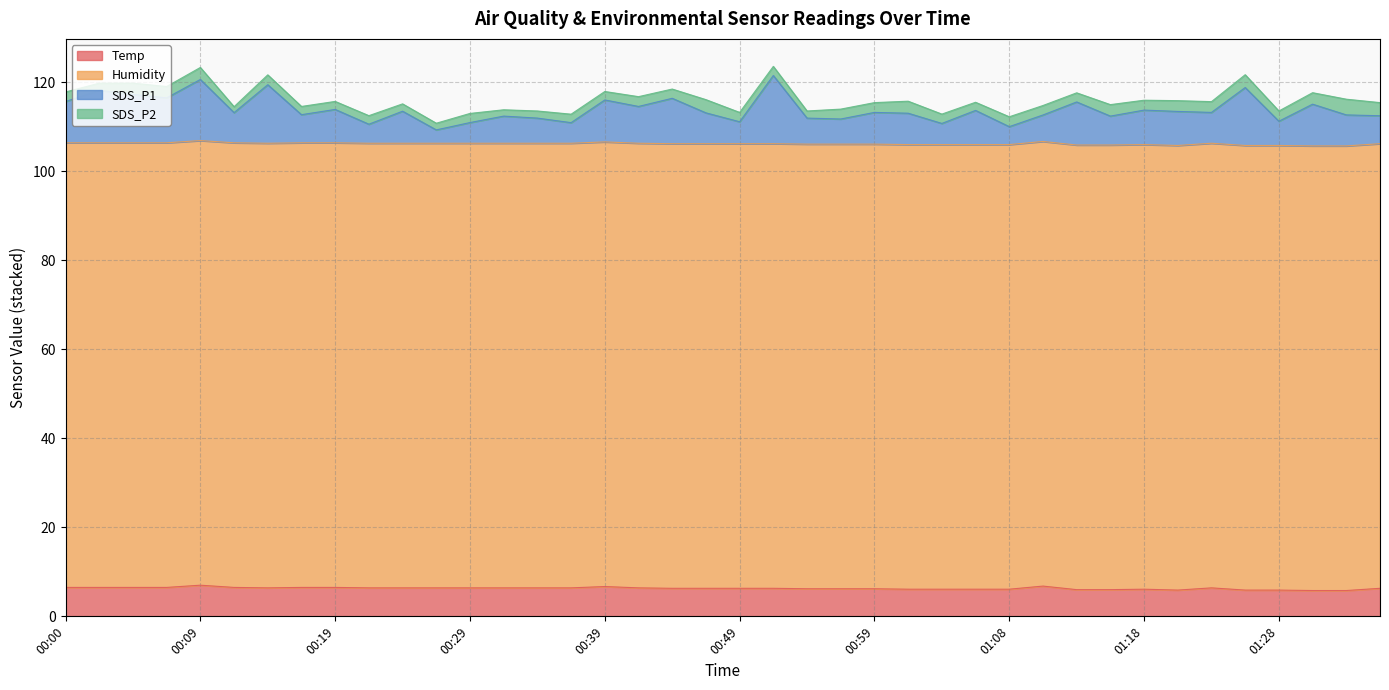

Between 00:22 and 00:44, which series saw the biggest shift?

SDS_P1